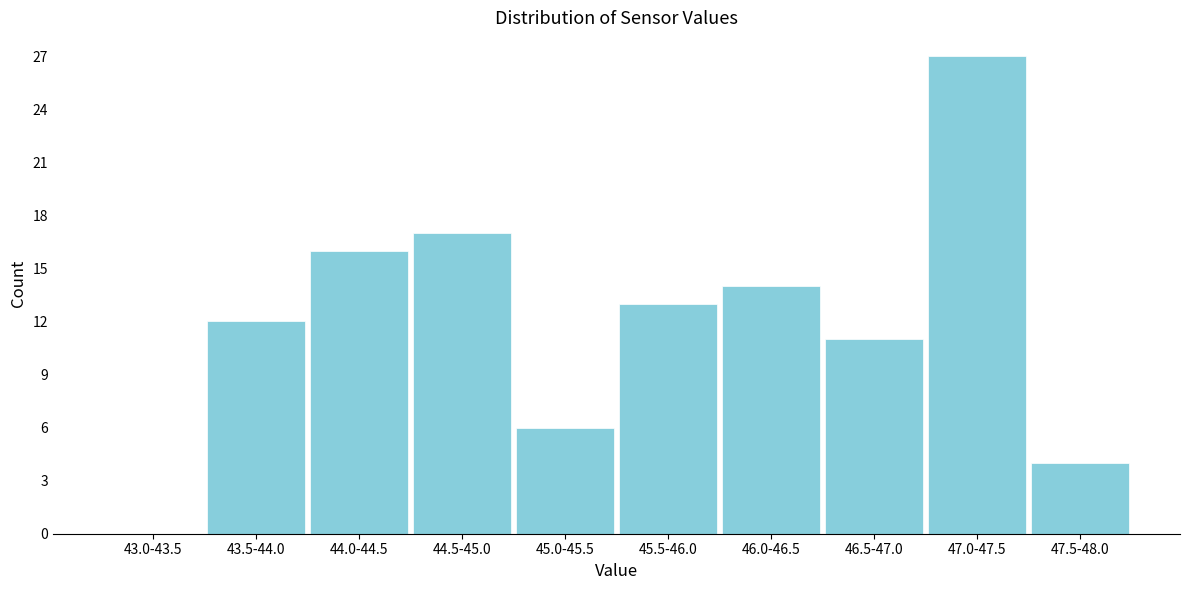

Reading left to right, list all the values displayed in this chart.

43.0-43.5=0	43.5-44.0=12	44.0-44.5=16	44.5-45.0=17	45.0-45.5=6	45.5-46.0=13	46.0-46.5=14	46.5-47.0=11	47.0-47.5=27	47.5-48.0=4